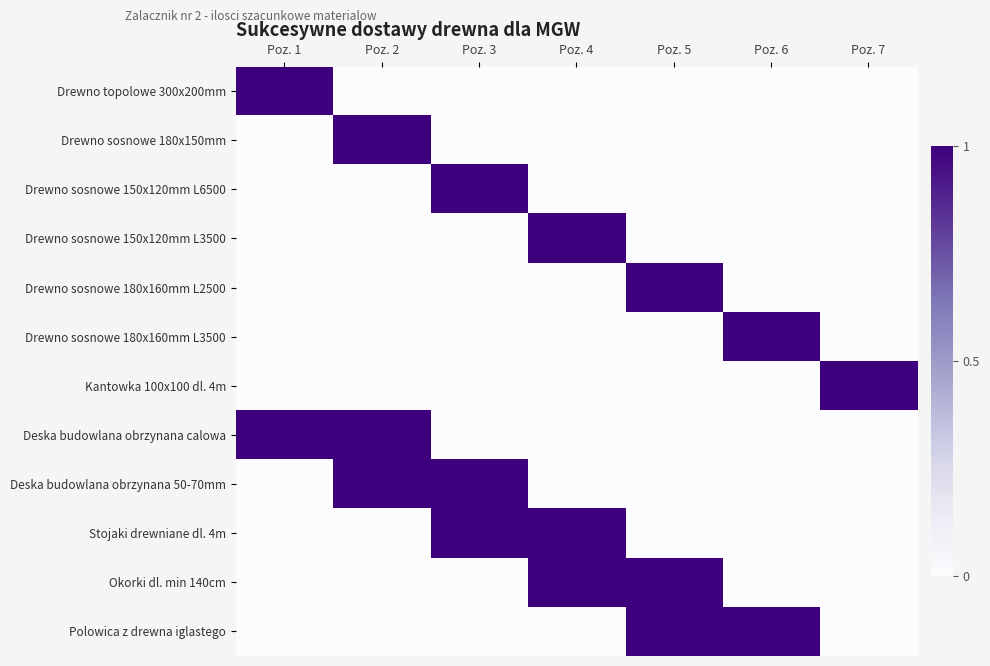

Between Poz. 4 and Poz. 7, which series saw the biggest shift?

Drewno sosnowe 150x120mm L3500